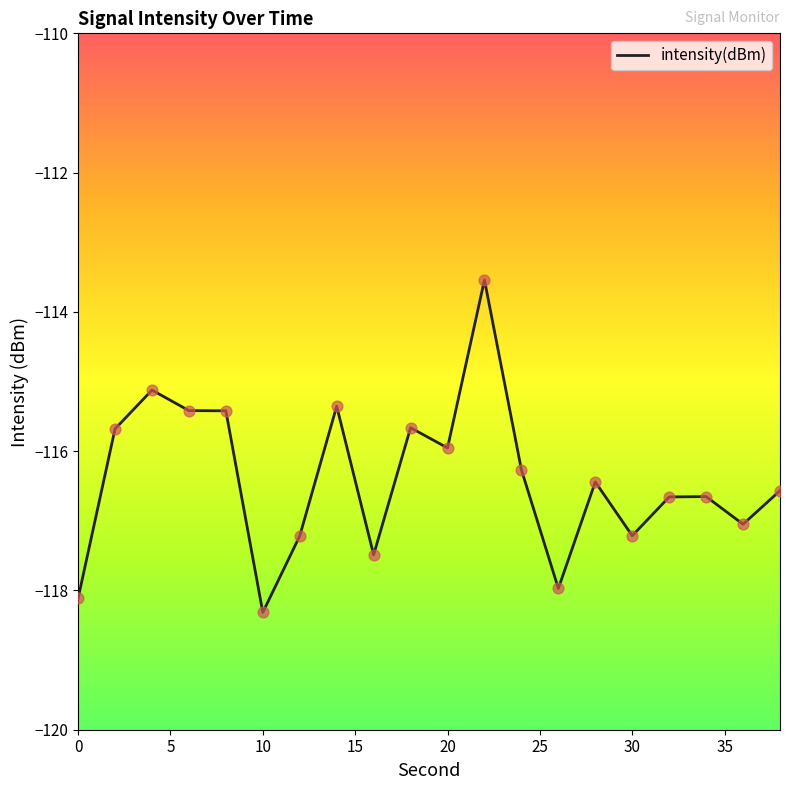

What is the minimum value shown in the chart?

-118.3